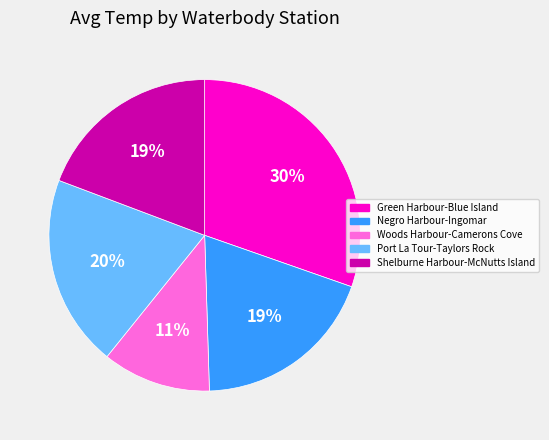

To the nearest percent, what is the difference between the largest and smallest slice percentages?

19%